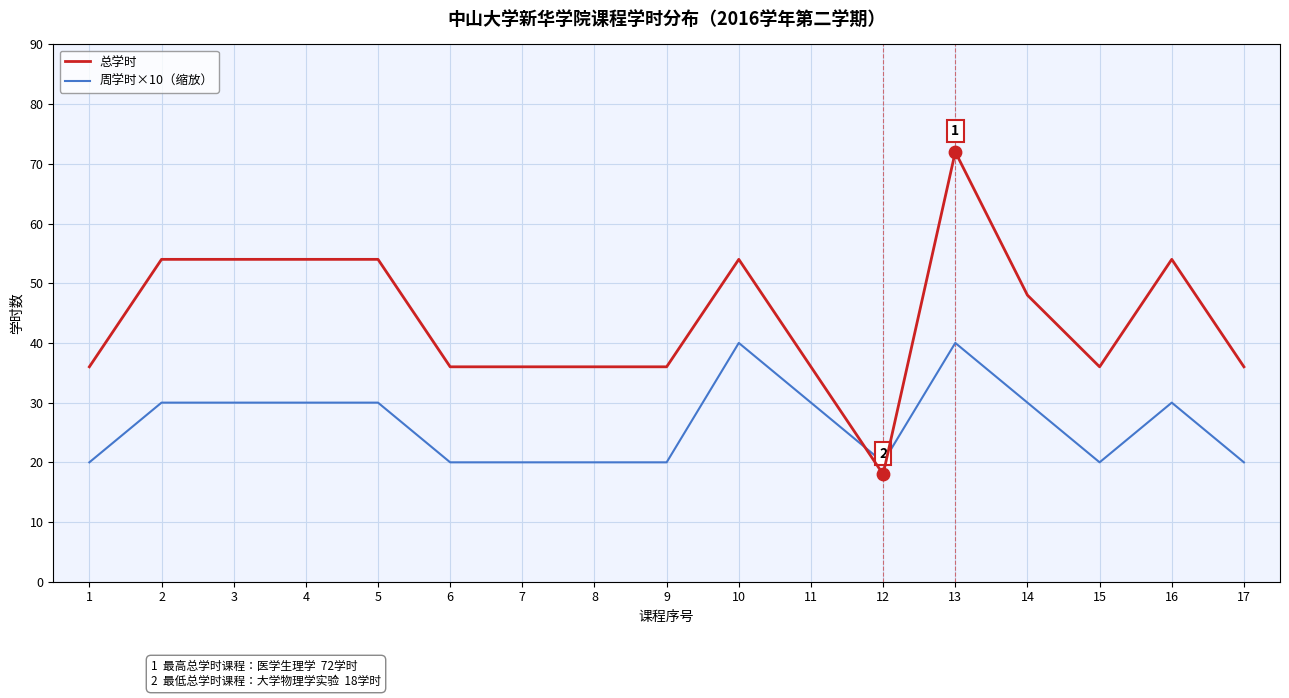

Which series has the largest total across all categories?

总学时